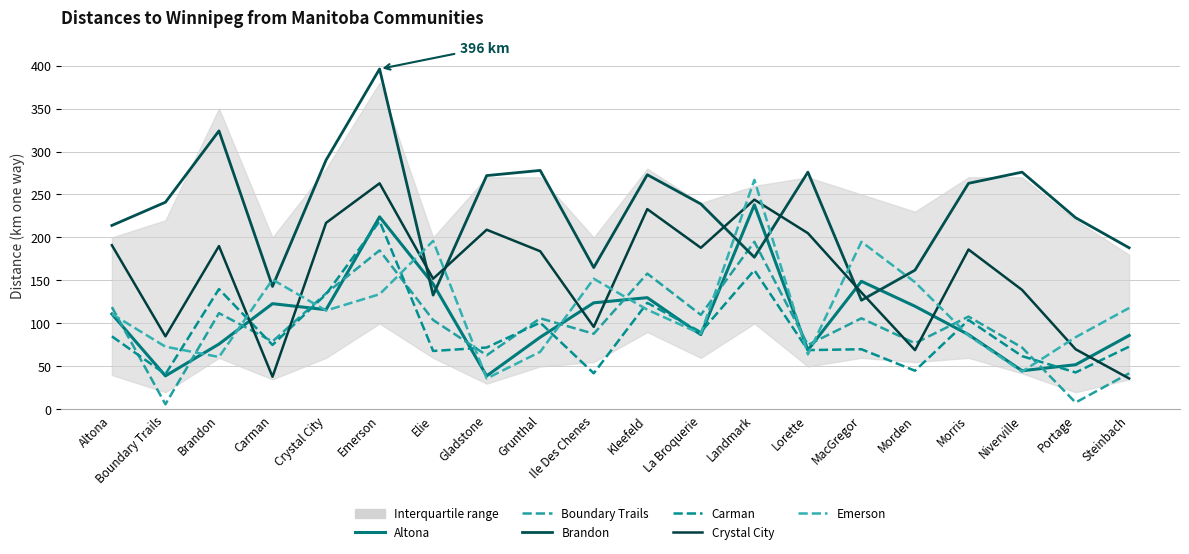

After their last crossing, which series has the higher values: Boundary Trails or Brandon?

Brandon